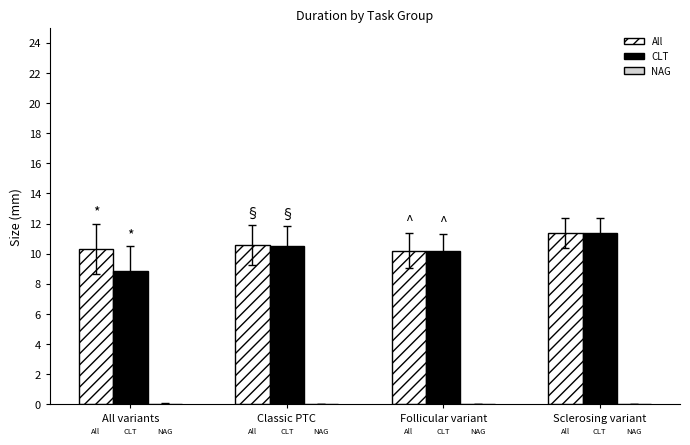

At which category is the sum across all series the highest?

Sclerosing variant